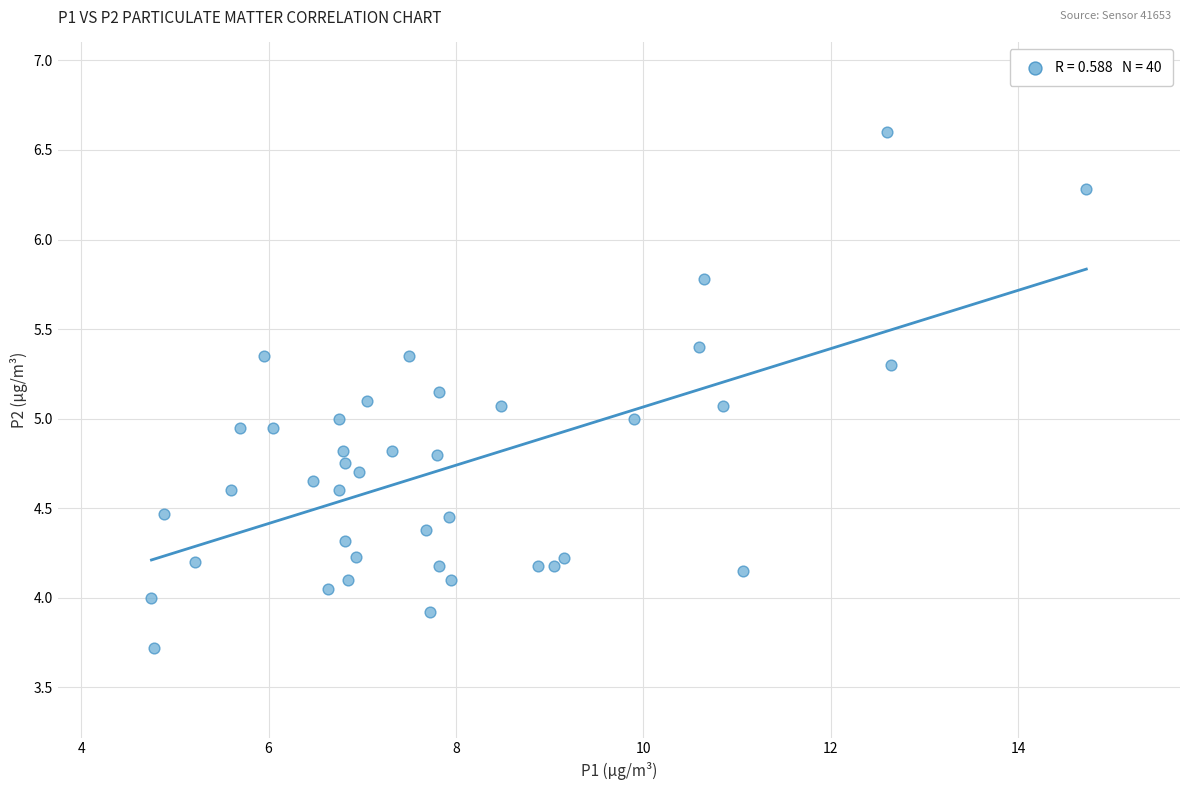

What is the range of X values (max minus min)?

10.0